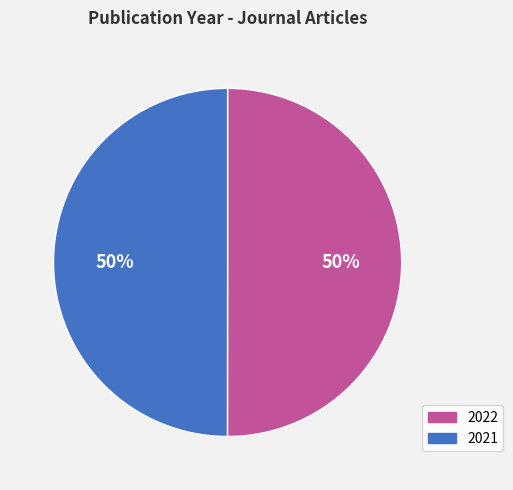

To the nearest percent, what percentage of the pie is 2021?

50%